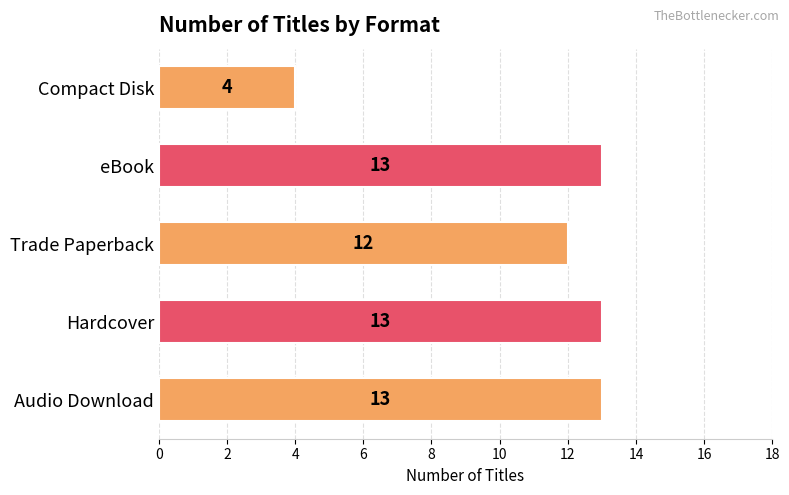

Reading bottom to top, extract all data points from this chart.

Audio Download=13	Hardcover=13	Trade Paperback=12	eBook=13	Compact Disk=4